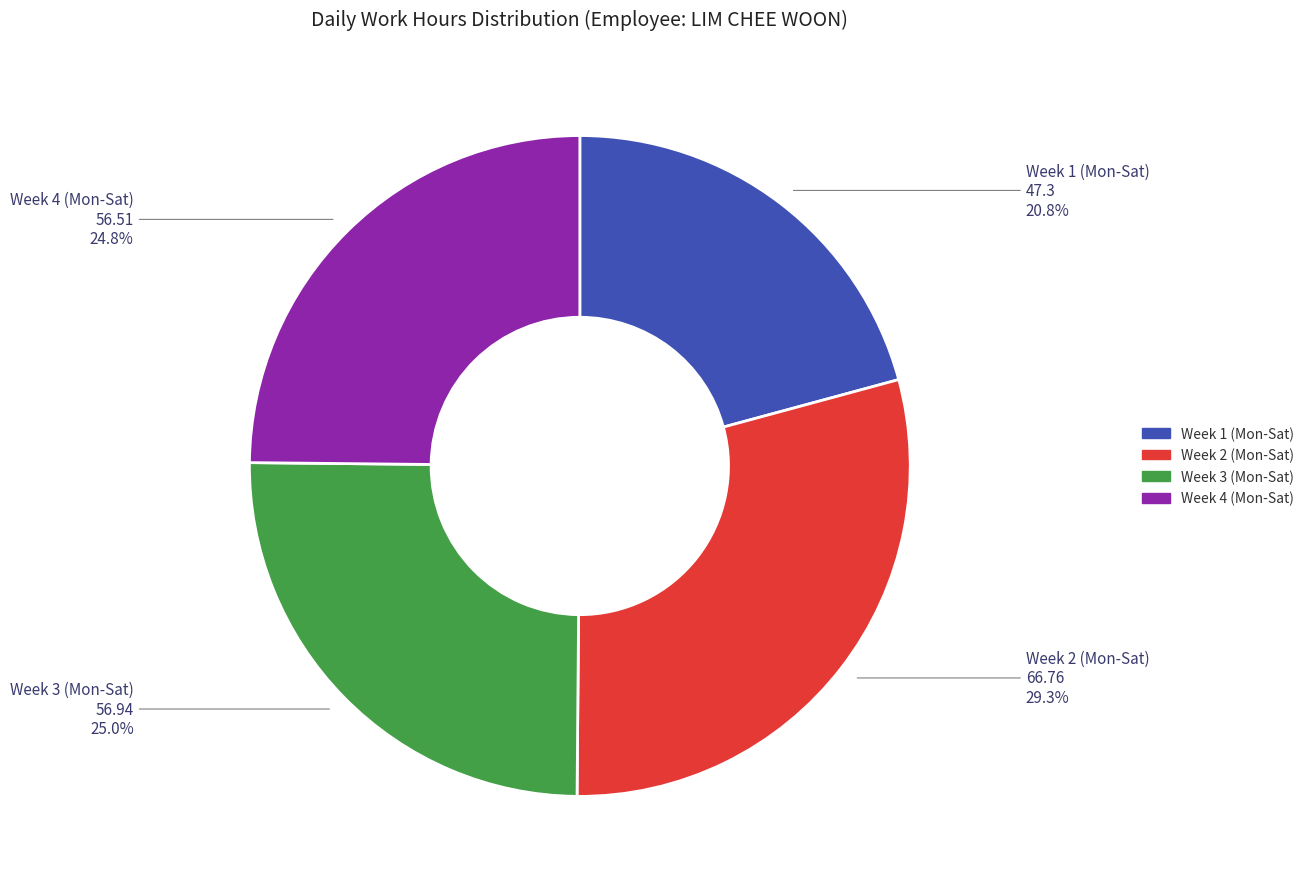

Is there a majority slice in this chart?

No